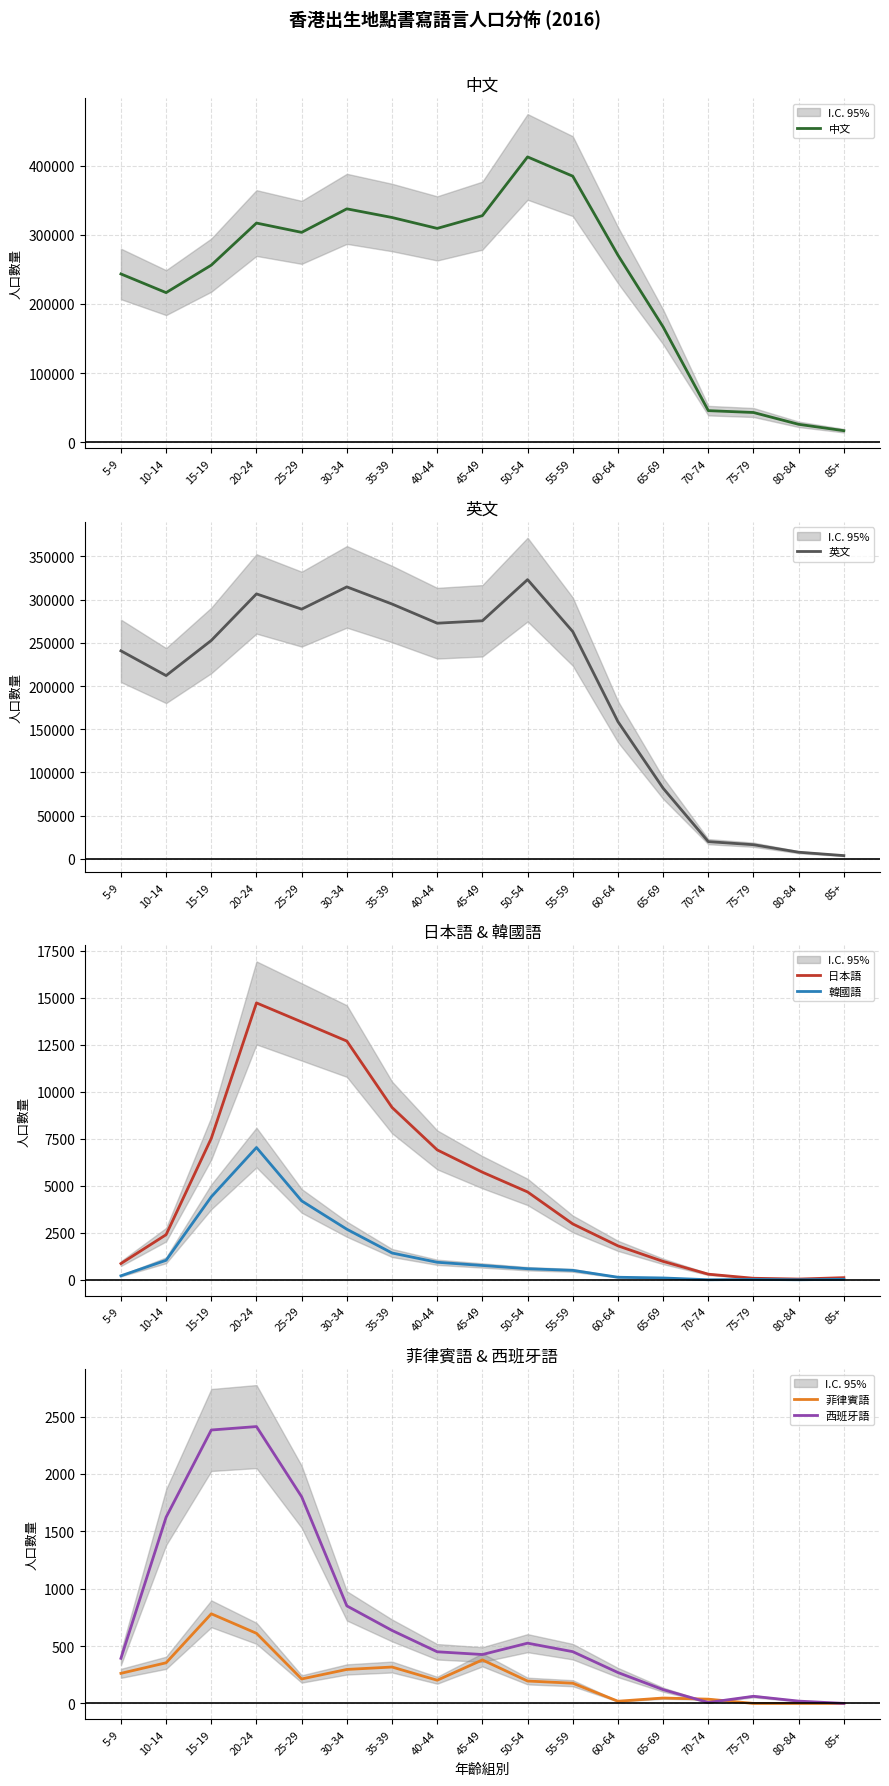

Is the value of 日本語 at 10-14 greater than the value of 西班牙語 at 70-74?

Yes